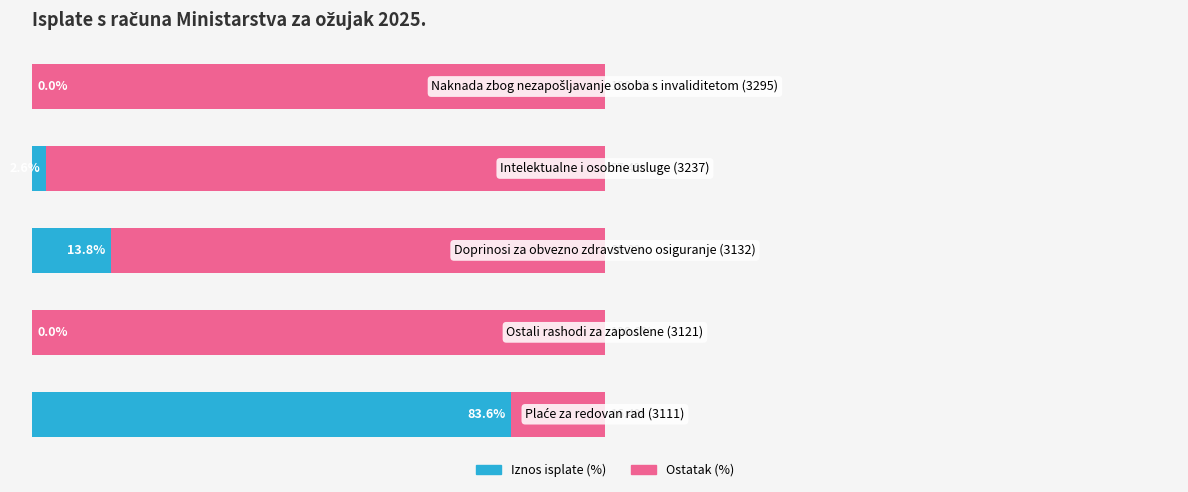

Reading left to right, extract all data points from this chart.

Iznos isplate (%): 83.6	0.0	13.8	2.6	0.0
Ostatak (%): 16.4	100.0	86.2	97.4	100.0